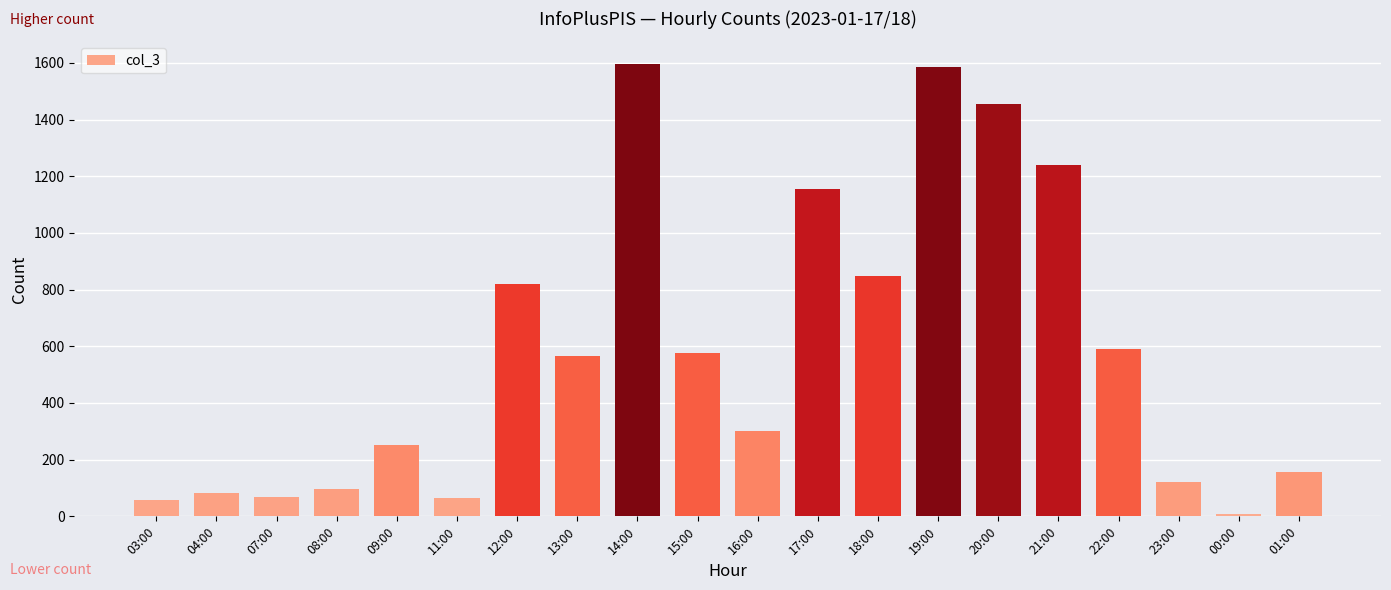

Are the bars grouped side by side (vs. stacked)?

No